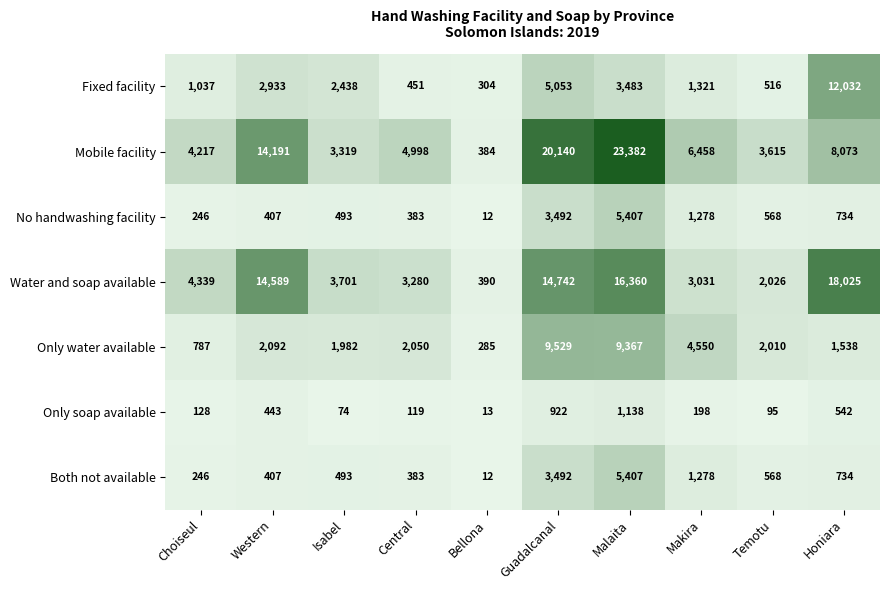

How many data points does each series have?

10